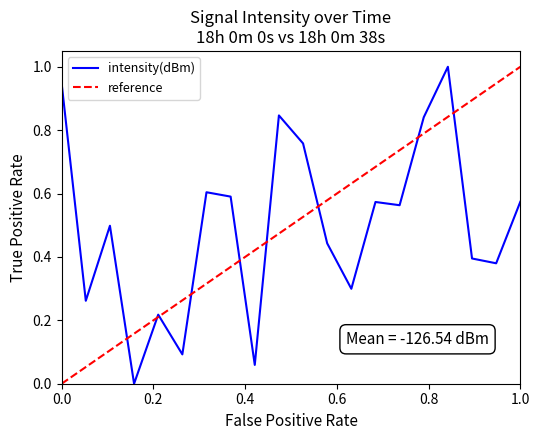

What is the highest value of the intensity(dBm) series?

1.0